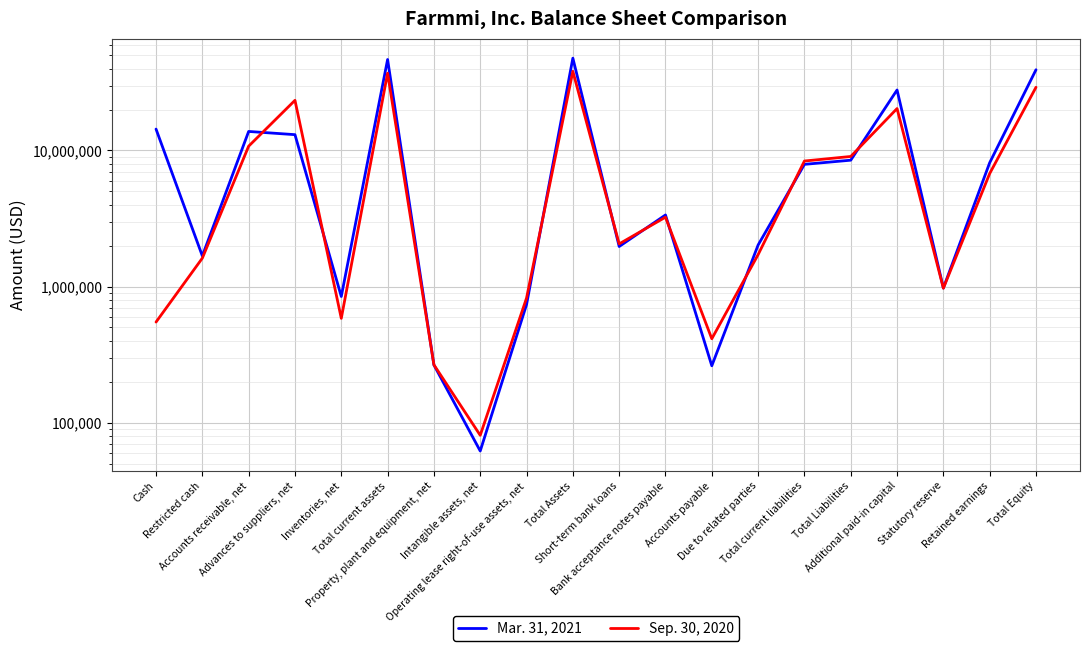

List the series in order of their peak value, highest first.

Mar. 31, 2021, Sep. 30, 2020